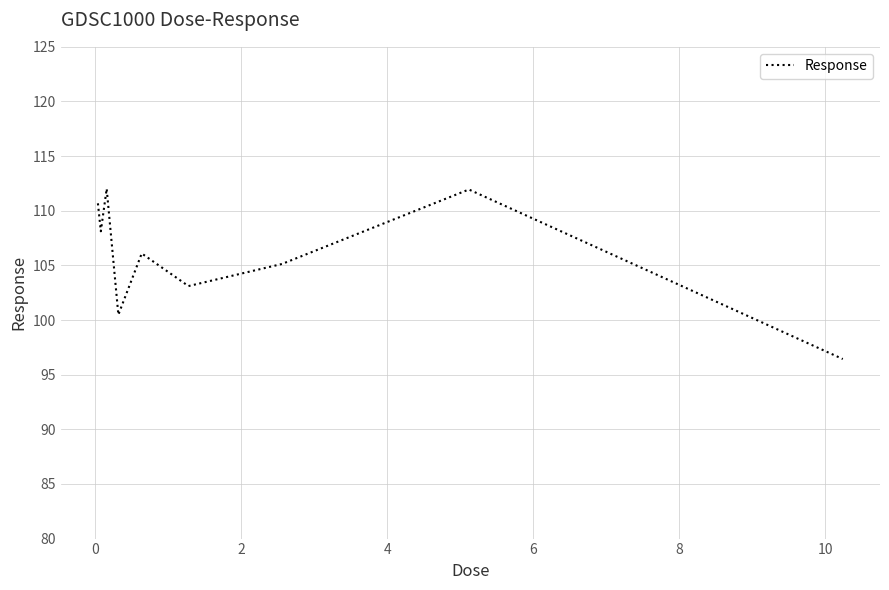

What is the sum of all values?

954.0